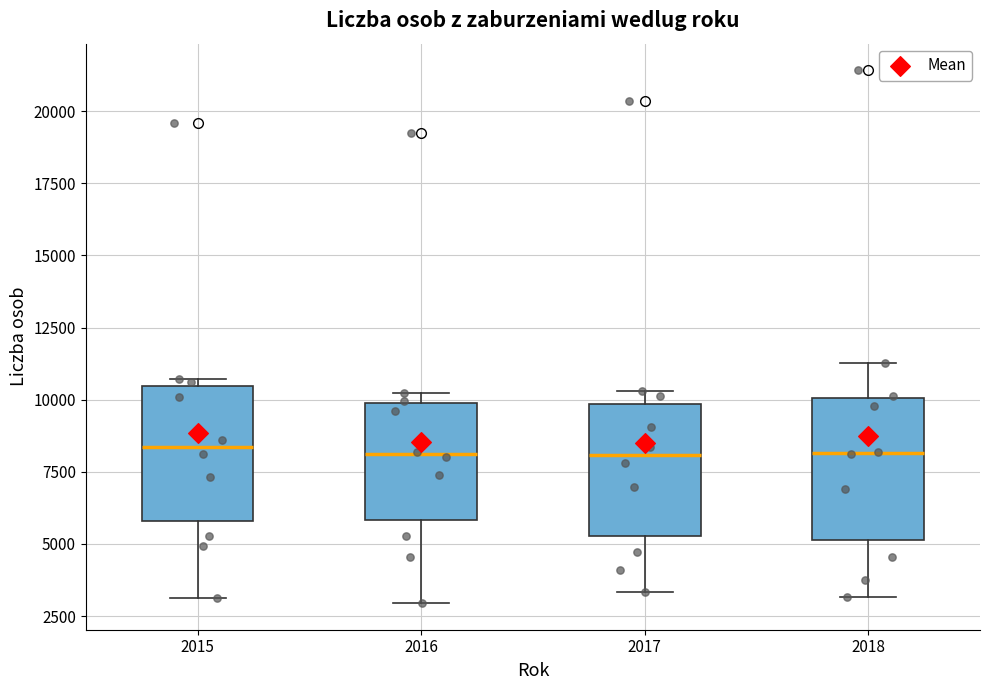

Where does the lower whisker of the box at x = 2015 end on the y-axis? The values are not printed on the chart, so give them approximately, as read against the axis.

3000